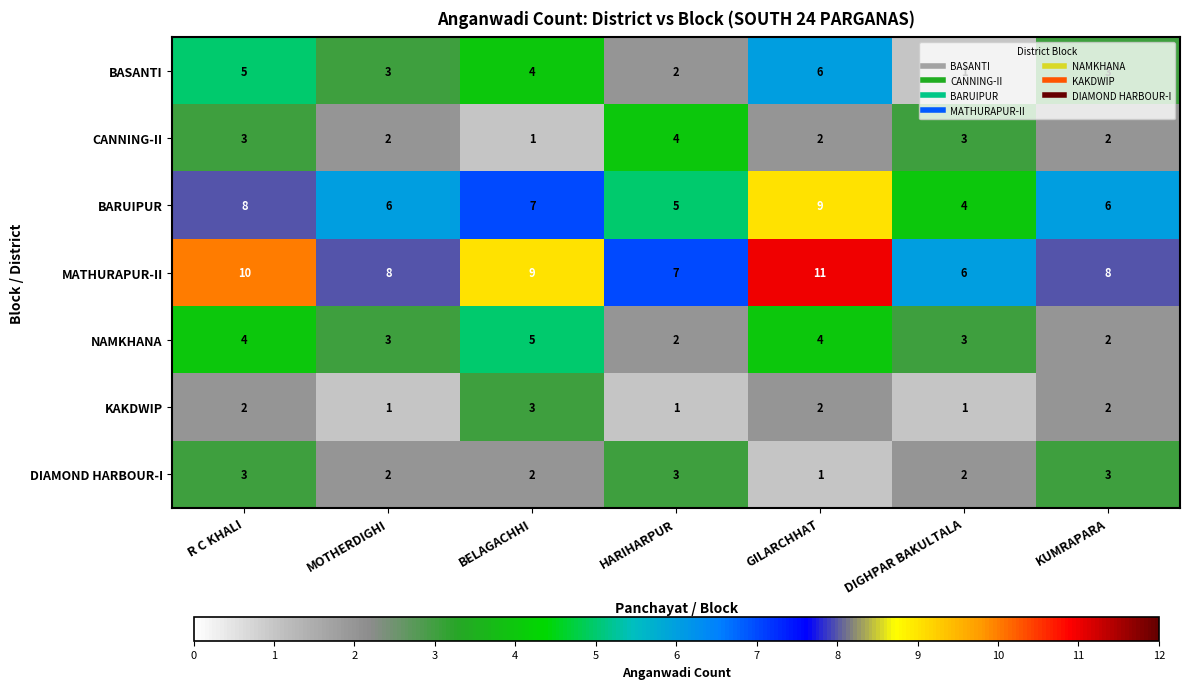

The value of KAKDWIP at HARIHARPUR is 1. True or false?

True